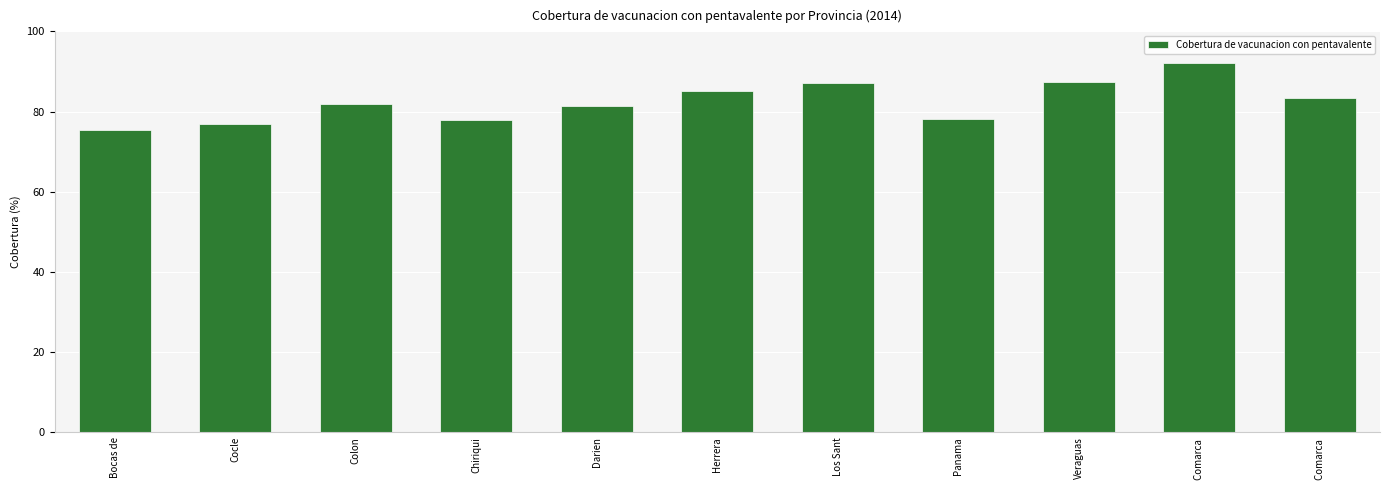

How many bars are there in total?

11